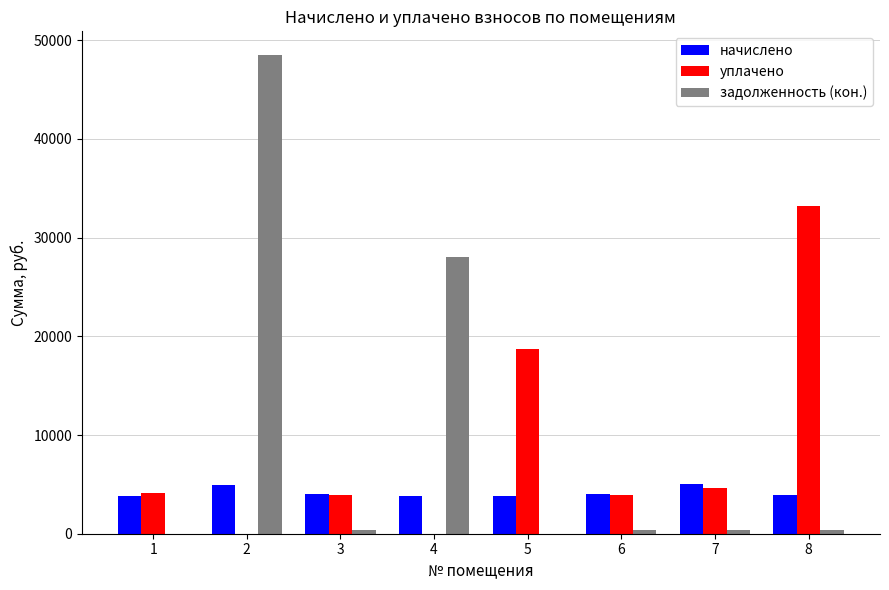

What is the highest value of the задолженность (кон.) series?

48477.5